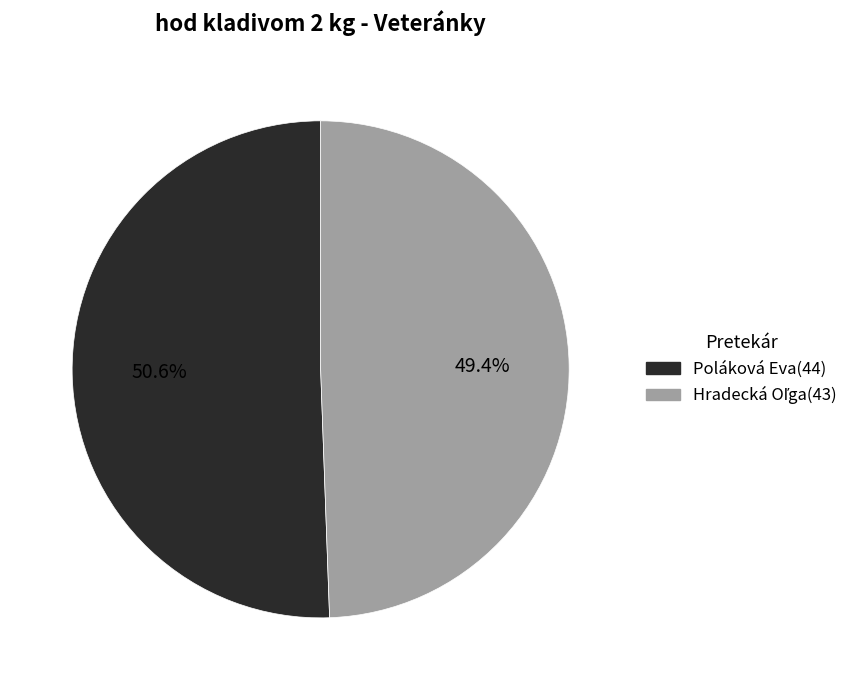

Which slice represents more than half of the pie?

Poláková Eva